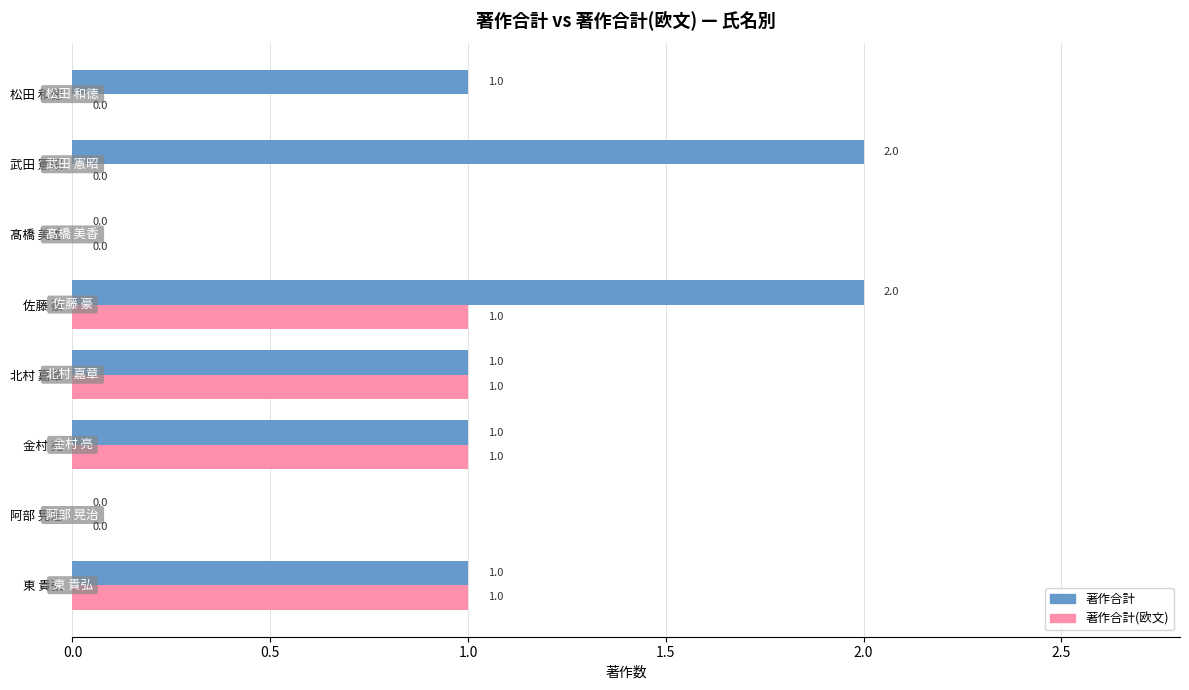

Is it true that 著作合計 equals 1 at 松田 和徳?

True